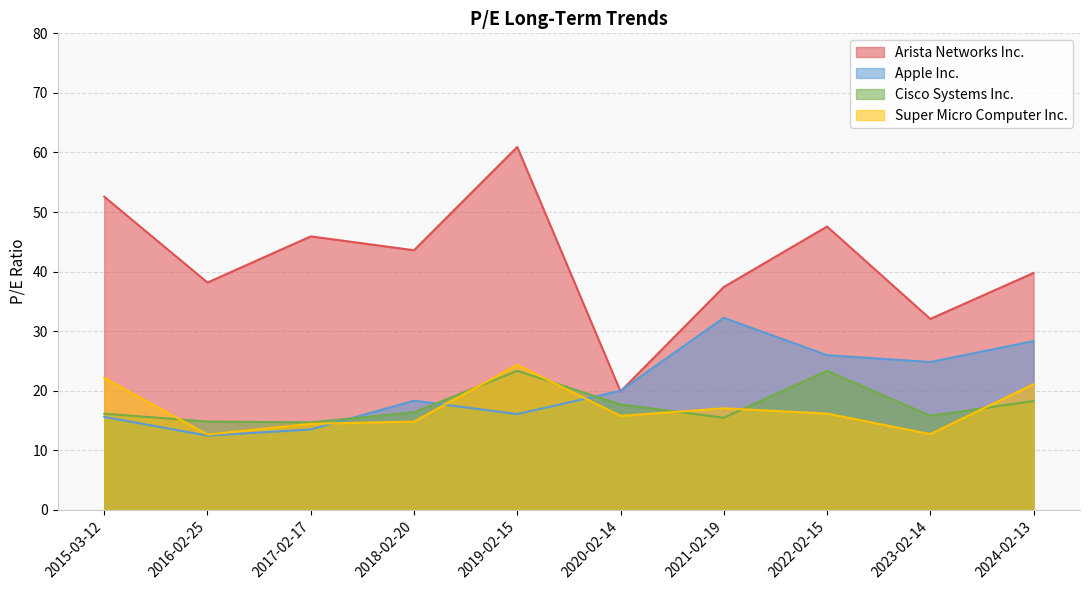

True or false: Arista Networks Inc. has more than 0 interior local peaks.

True